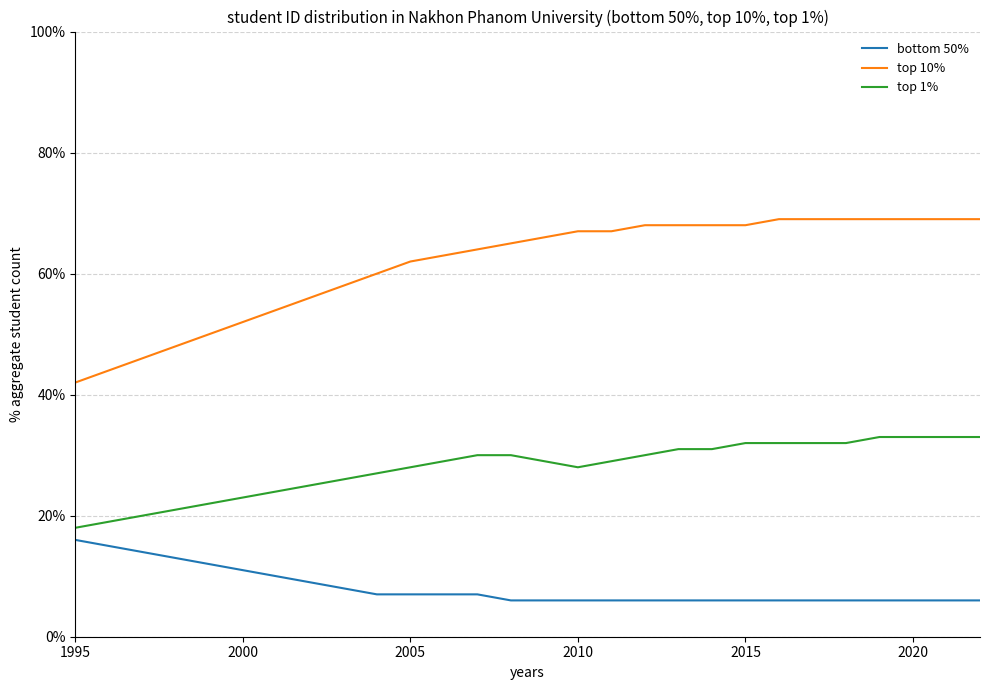

Is this an area chart (filled region under the line)?

No